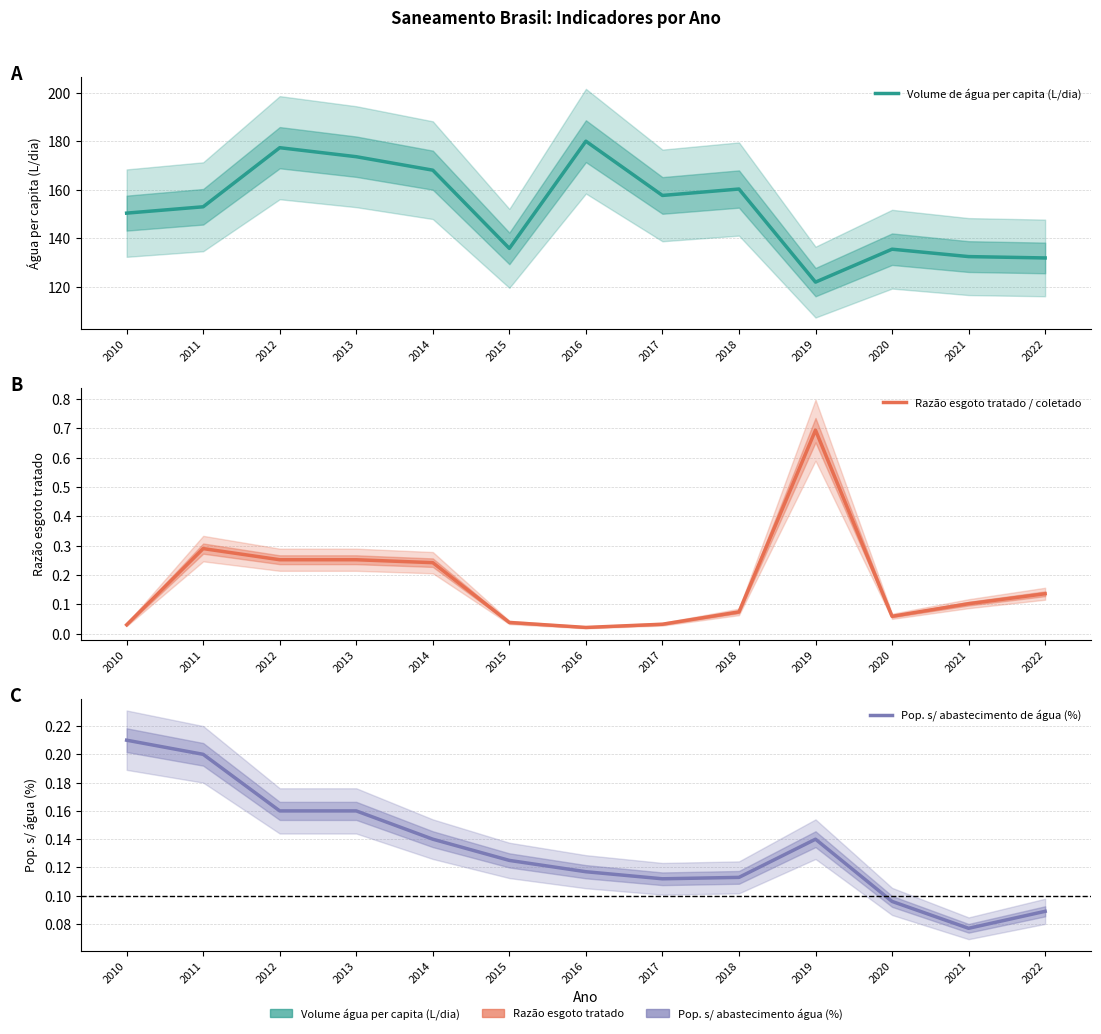

Between 2021 and 2016, which is larger?

2016